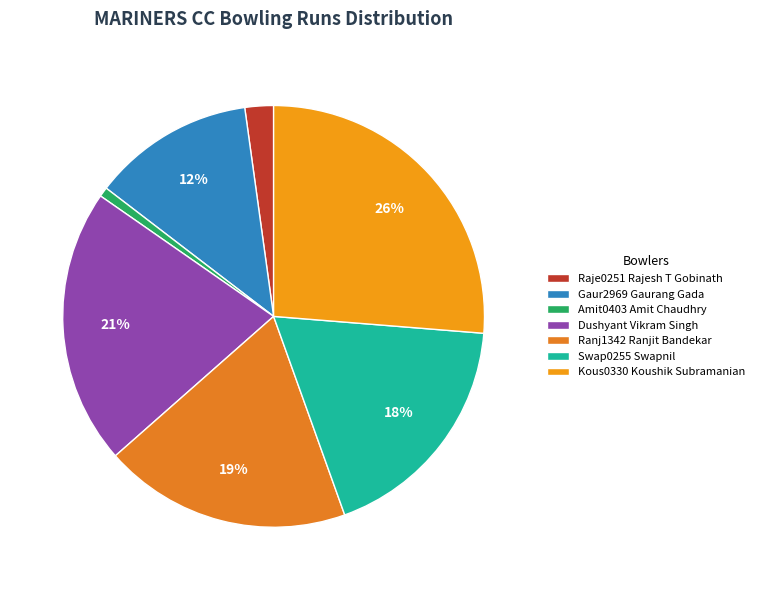

What percentage do Amit0403 Amit Chaudhry and Gaur2969 Gaurang Gada together represent?

13.1%